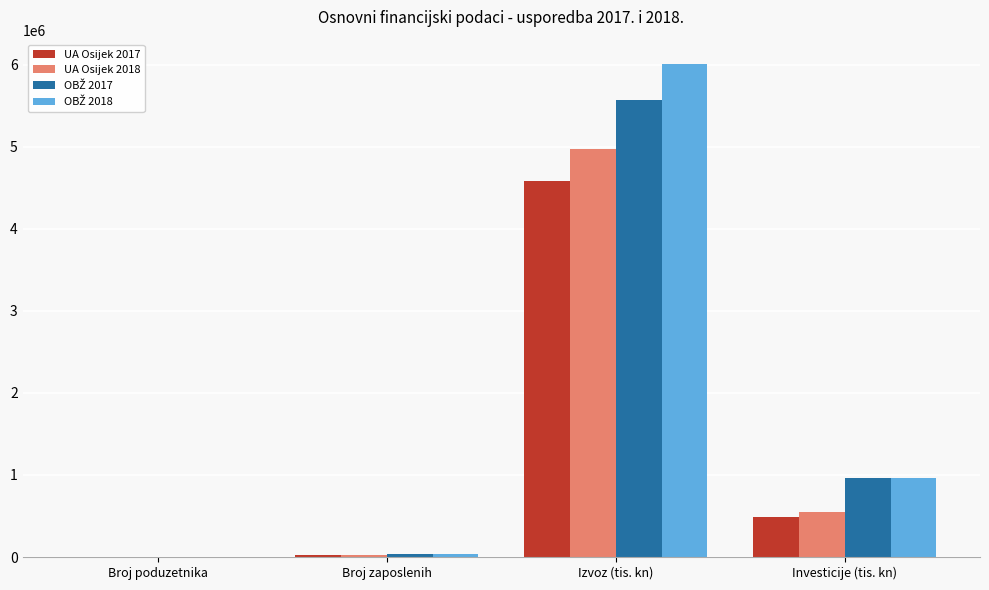

How many data points in UA Osijek 2017 are above 486832?

2